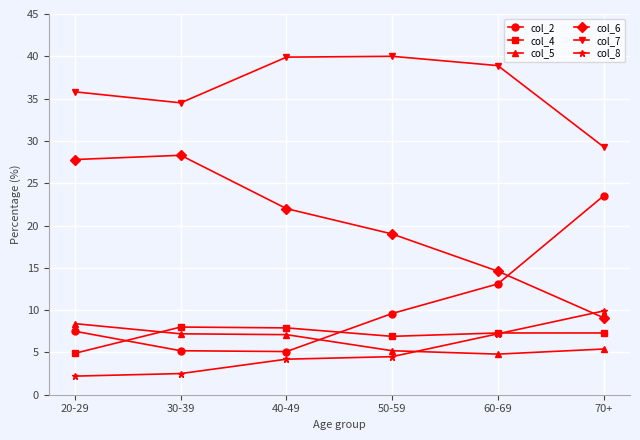

Which category has the lowest value in the col_5 series?

60-69